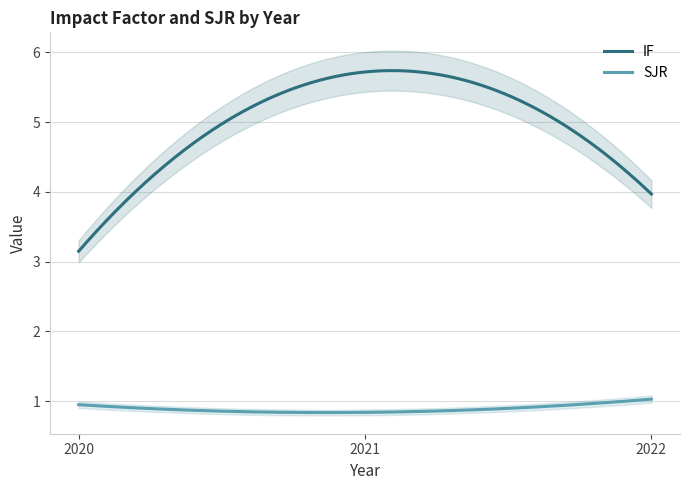

Does the chart have visible grid lines?

Yes